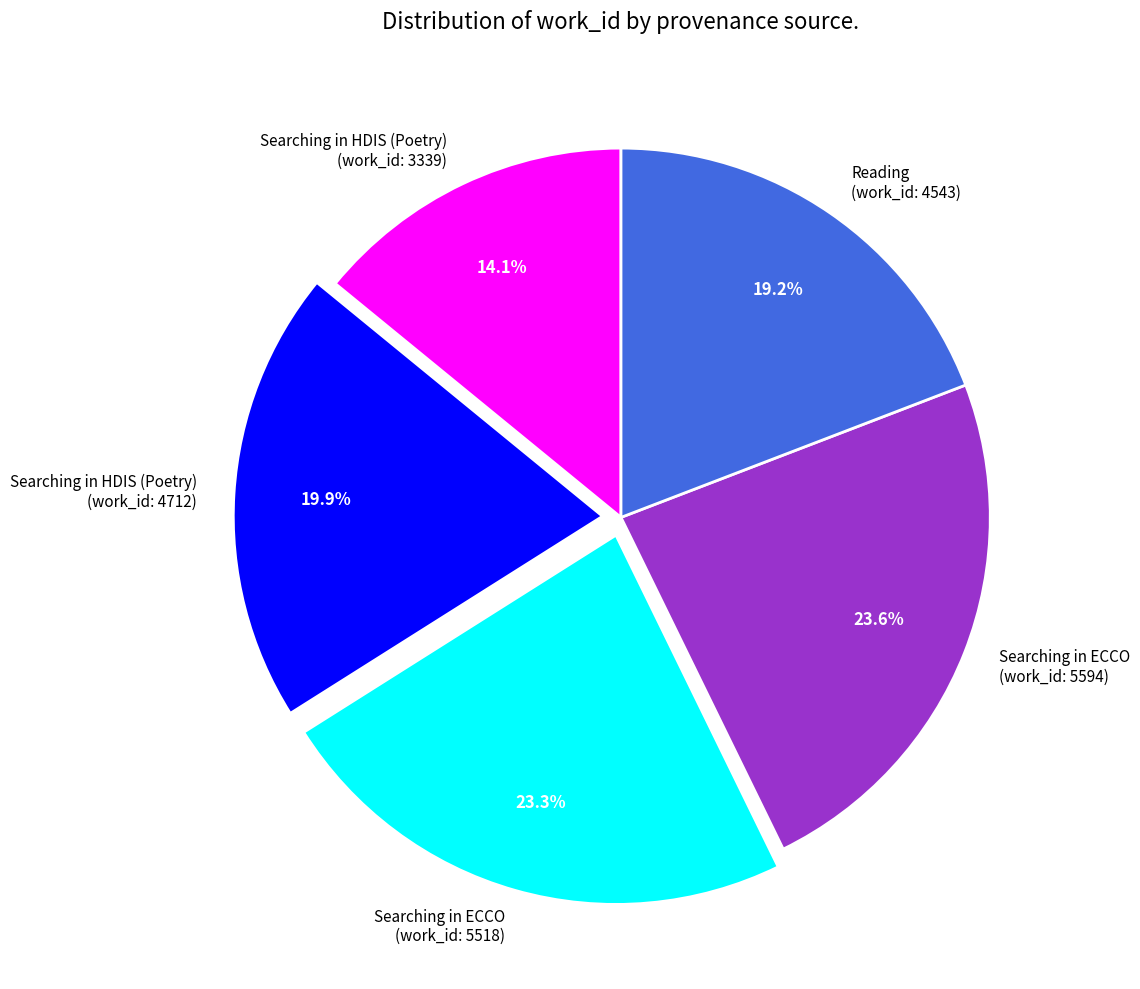

How many segments does this pie chart have?

5